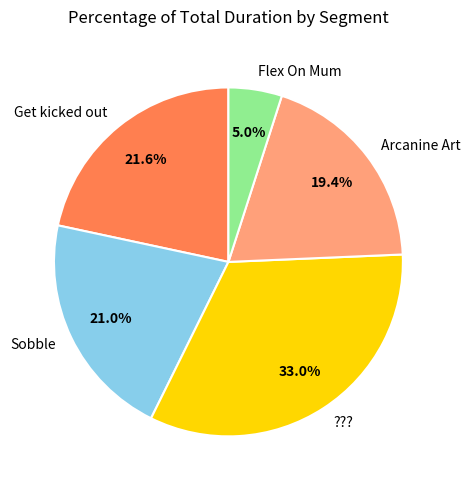

What is the ratio of the value at Arcanine Art to the value at Sobble?

0.9